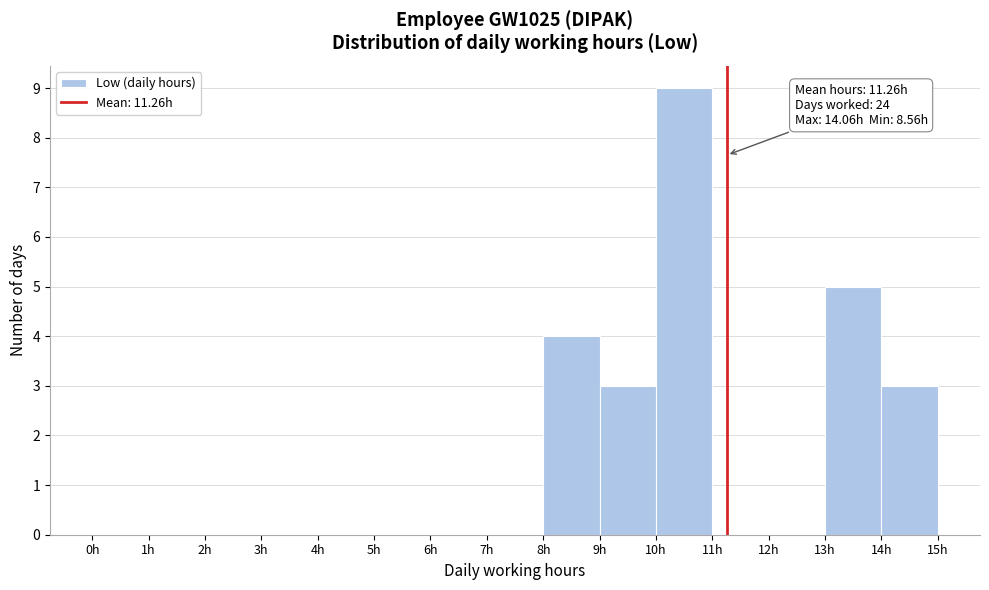

Over which range of the x-axis is the bar tallest?

10 to 11